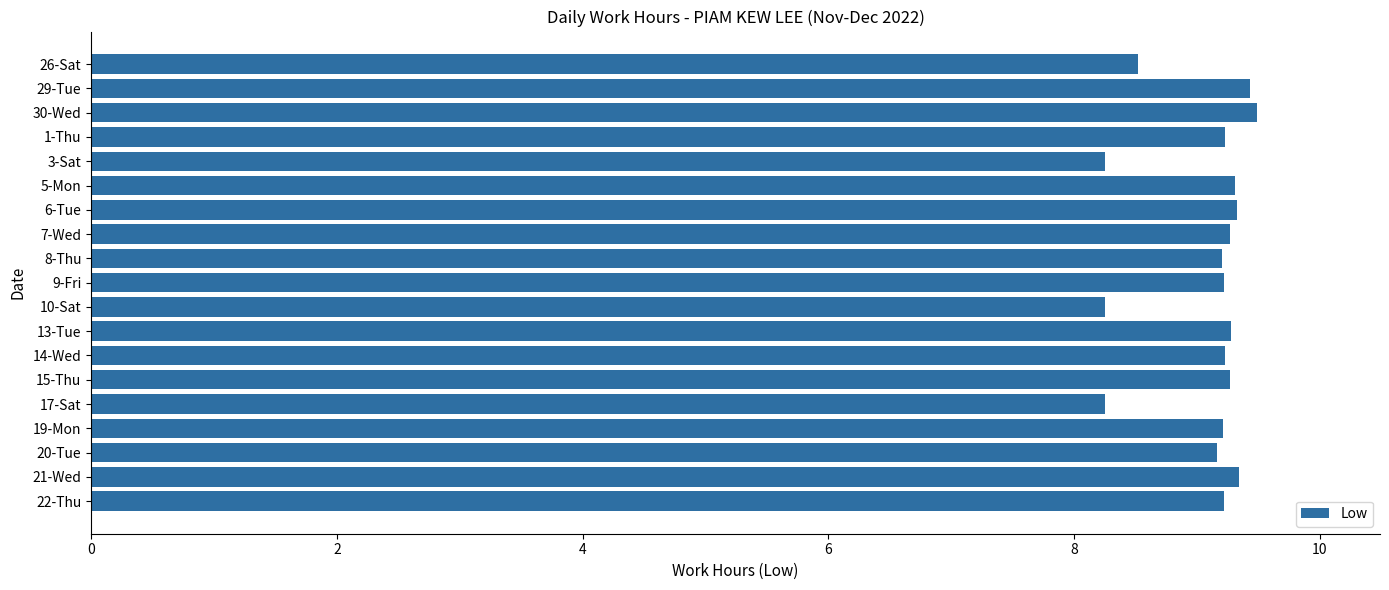

What is the greatest value displayed?

9.5